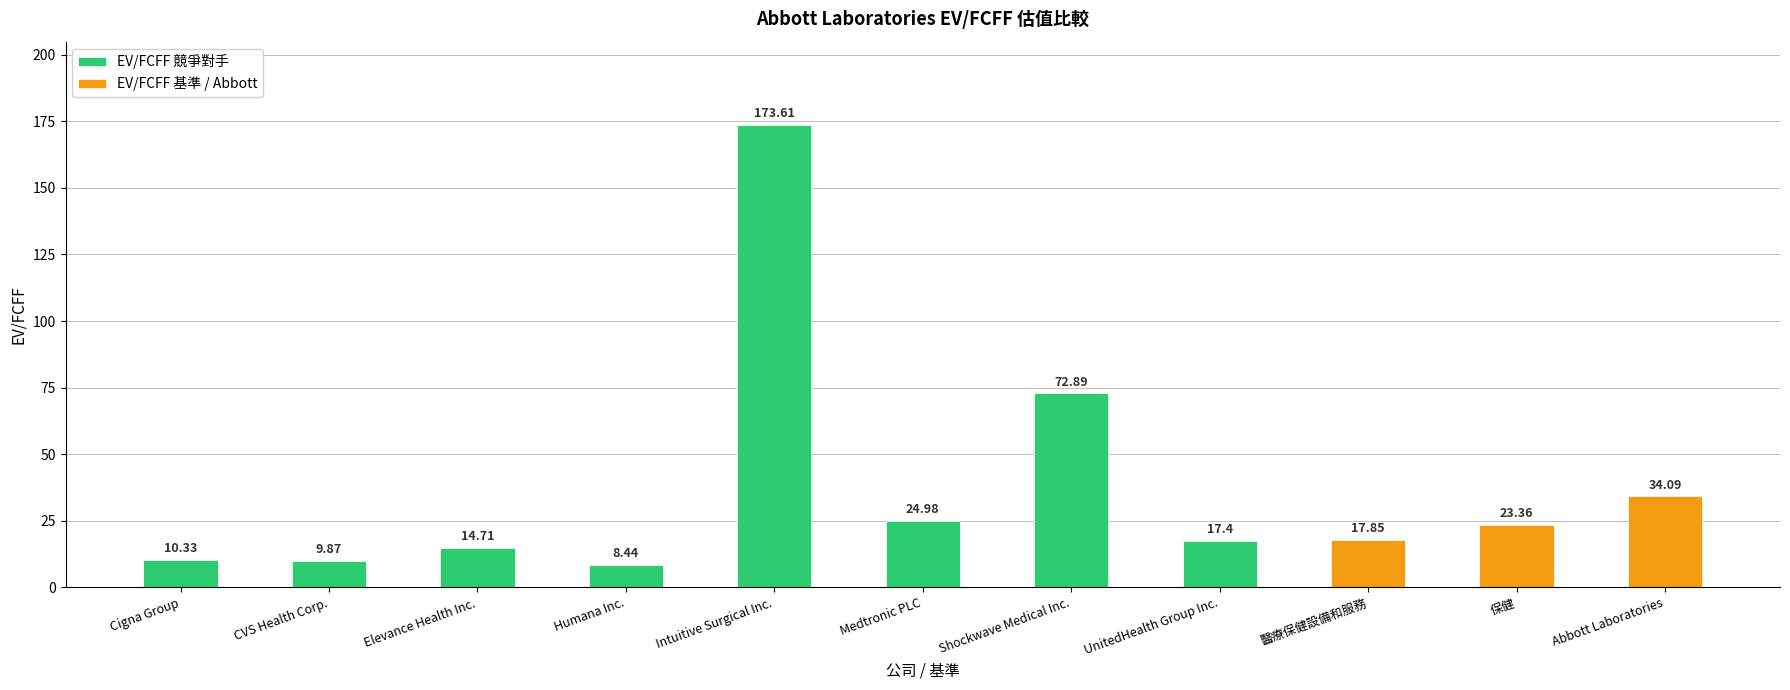

Is it true that the value at 醫療保健設備和服務 is 17.9?

True